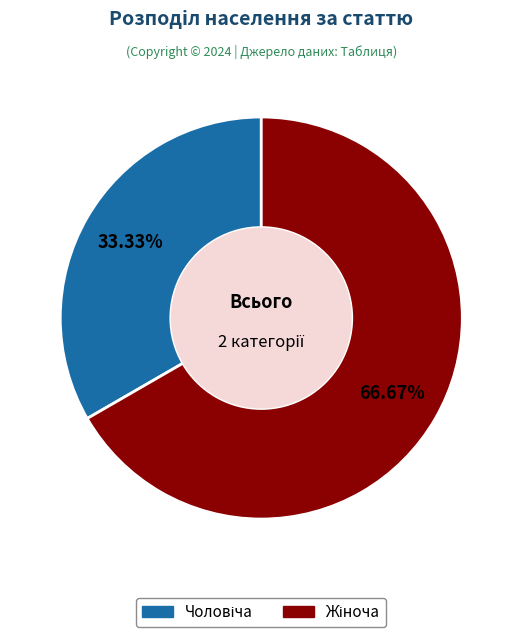

Is there any slice that represents more than half of the pie?

Yes